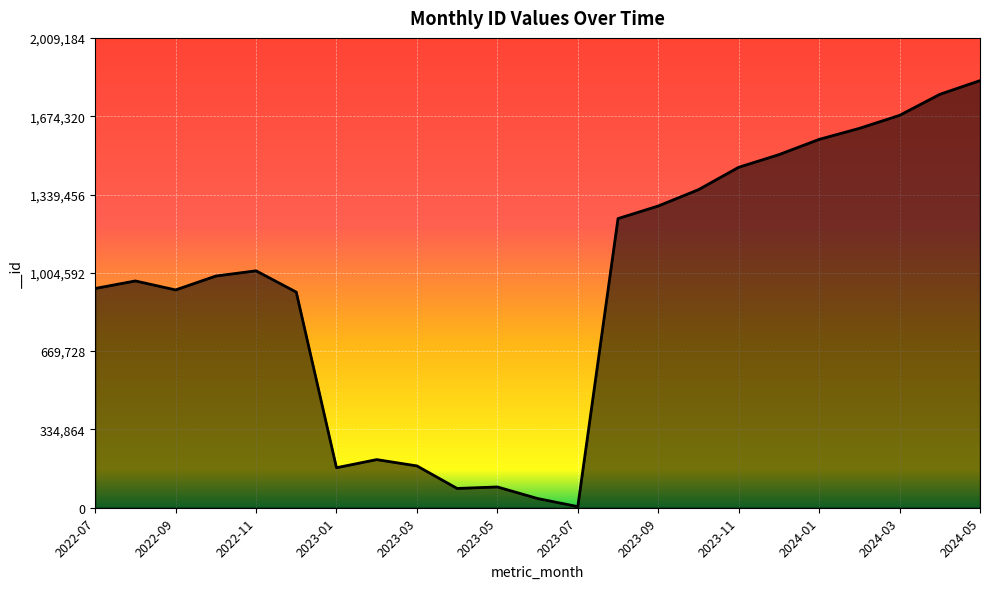

What is the maximum value shown in the chart?

1826531